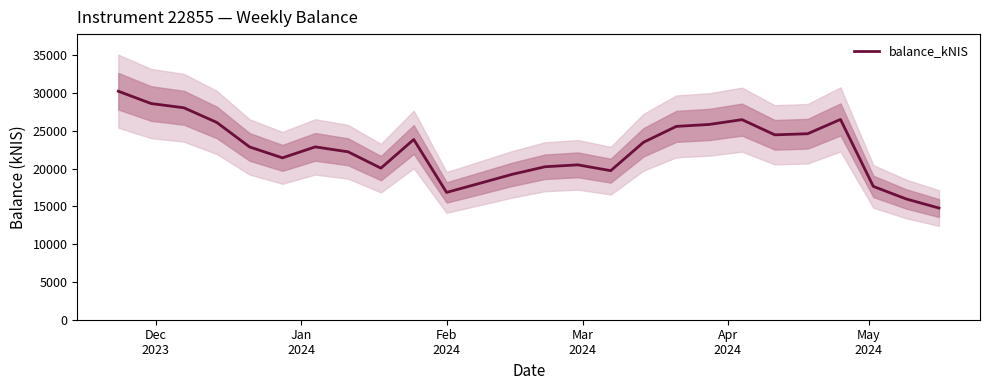

At which label does the data first exceed 22873?

Dec
2023